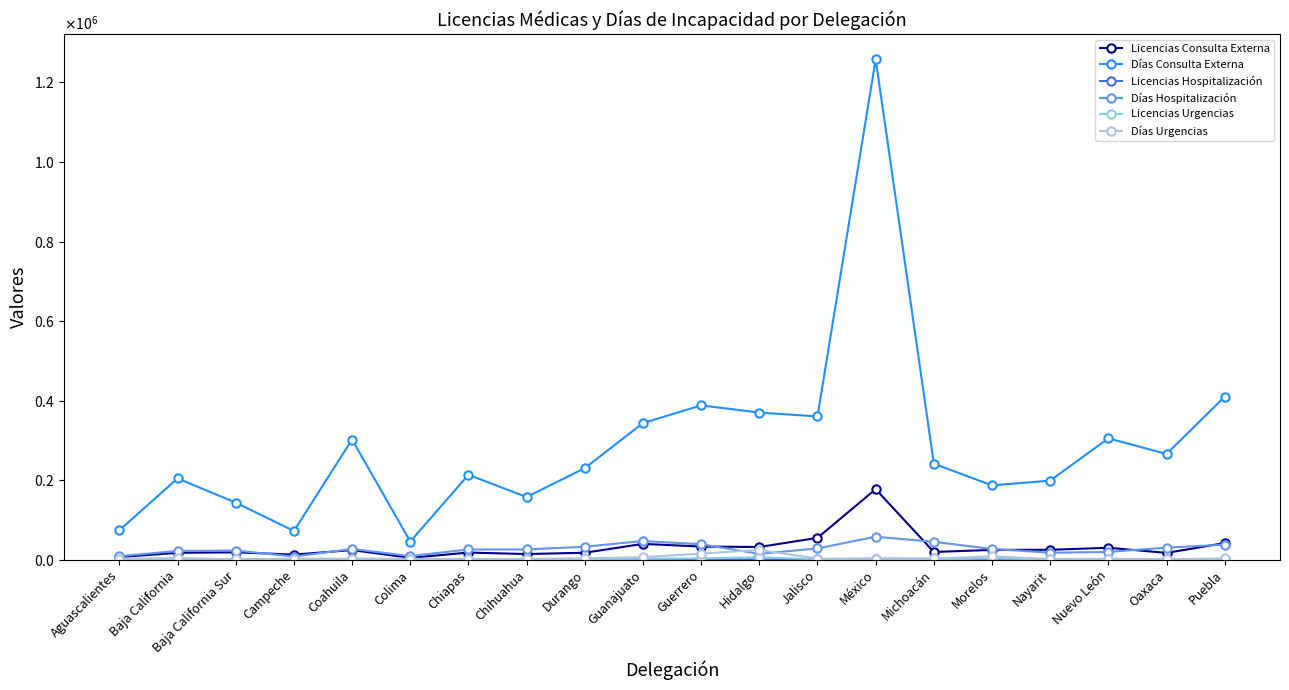

What is the value of the Días Consulta Externa point at the 10th from the left?

343601